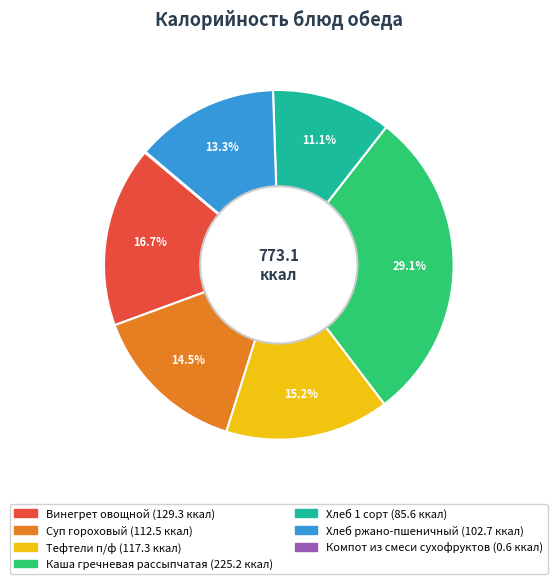

Which has a higher value, Суп гороховый or Винегрет овощной?

Винегрет овощной